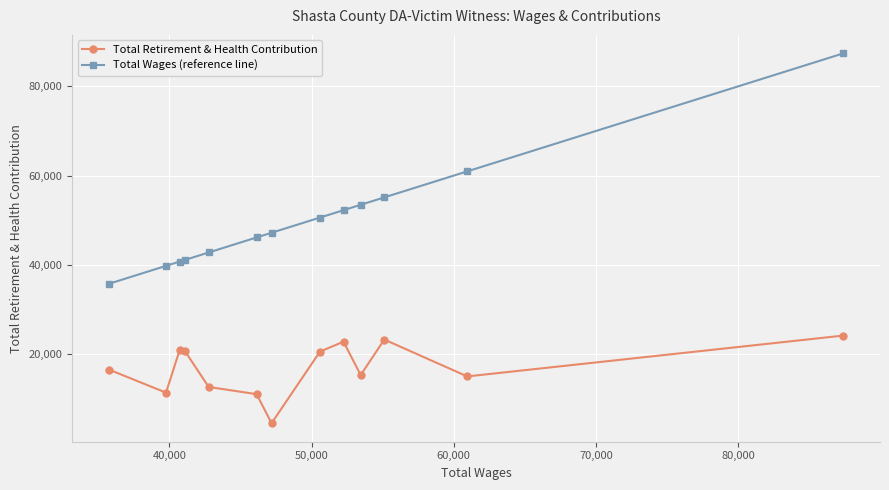

What is the minimum value shown in the chart?

4513